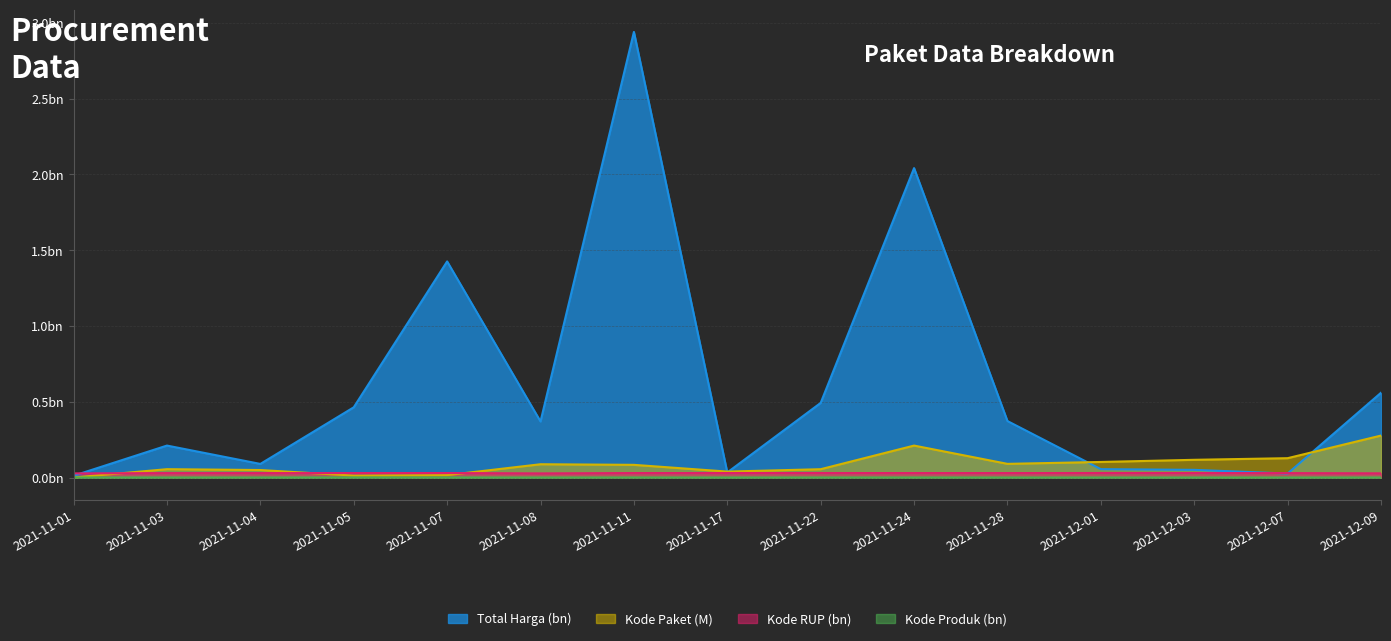

Which category has the highest value across all series?

2021-11-11